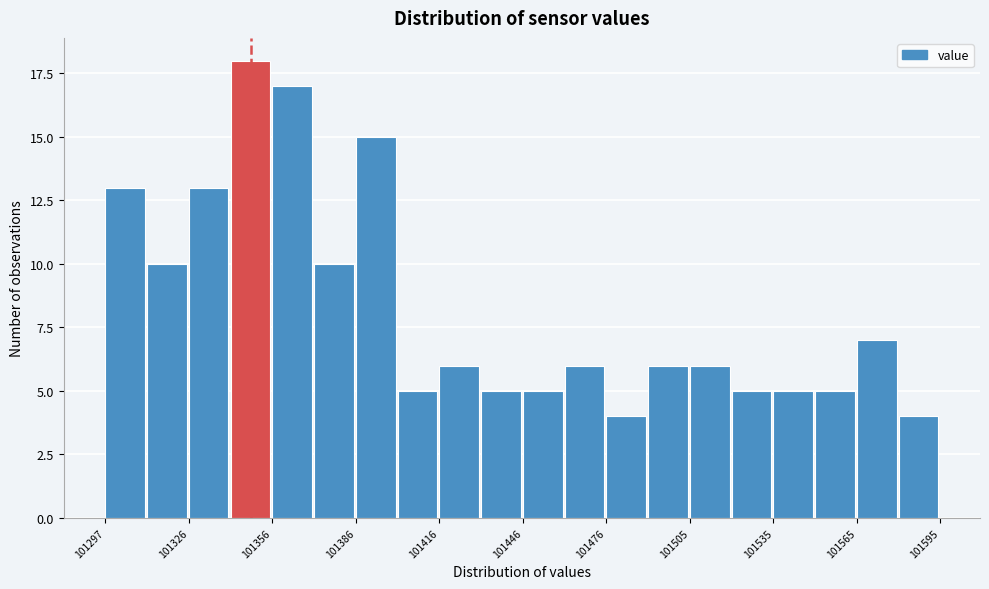

Read against the x-axis, roughly where is the centre of the tallest bar?

101350